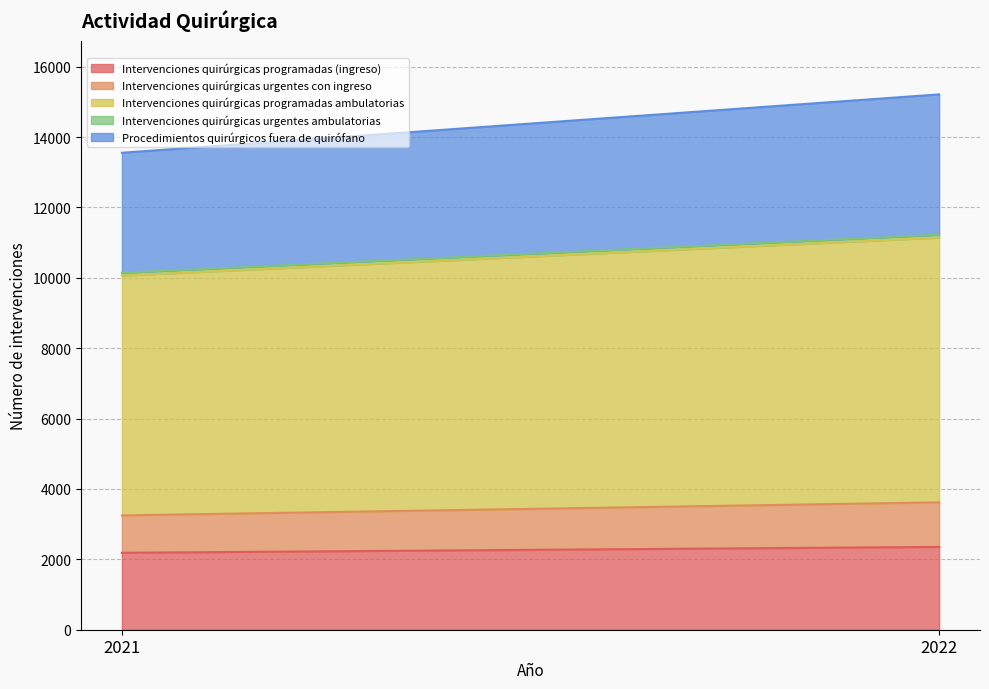

What are all the series names shown in the legend?

Intervenciones quirúrgicas programadas (ingreso), Intervenciones quirúrgicas urgentes con ingreso, Intervenciones quirúrgicas programadas ambulatorias, Intervenciones quirúrgicas urgentes ambulatorias, Procedimientos quirúrgicos fuera de quirófano